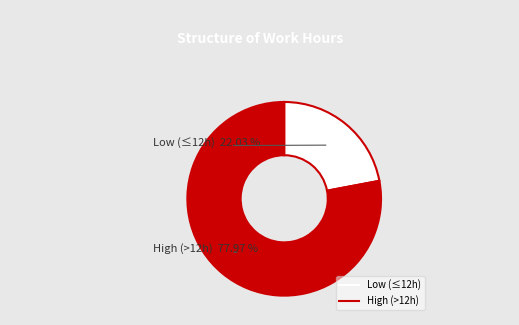

Is it true that 2-Thu is 18% of the pie?

False